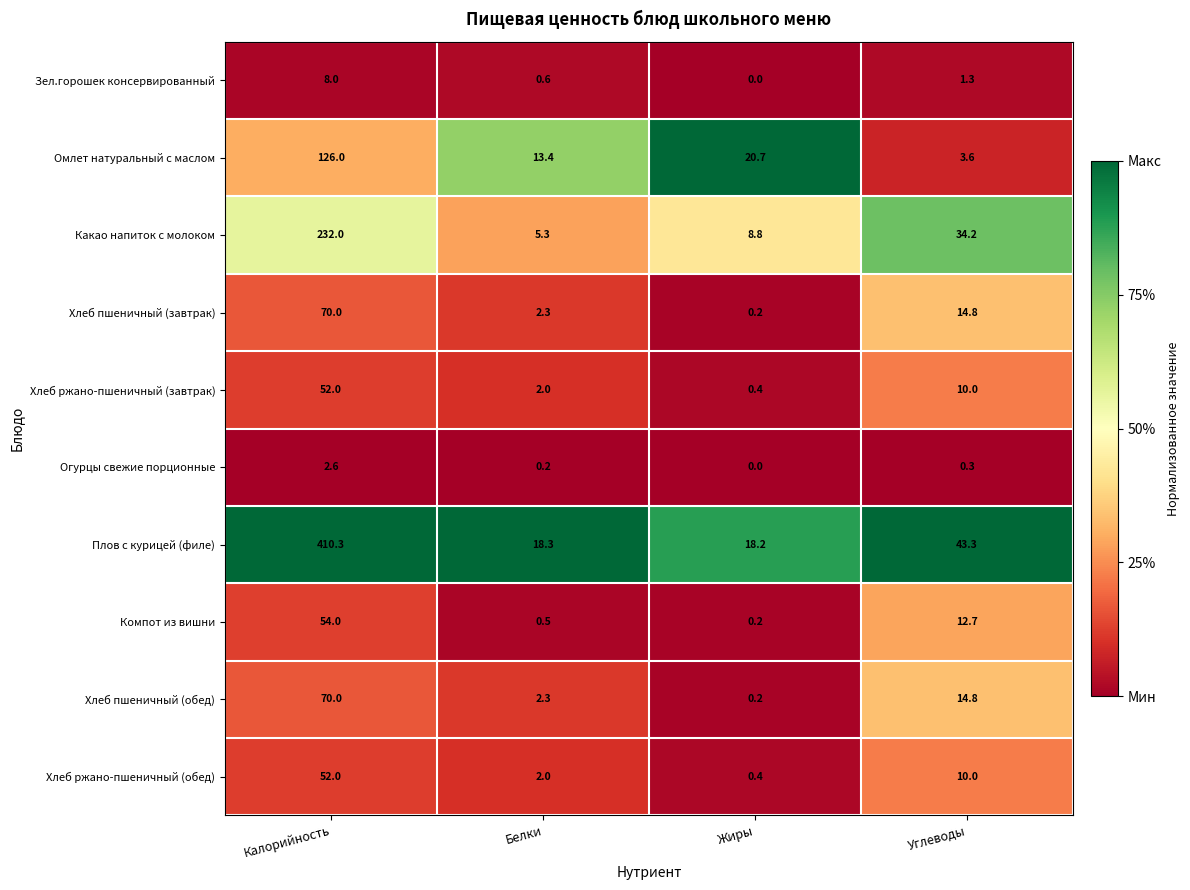

How many series are shown in this chart?

10